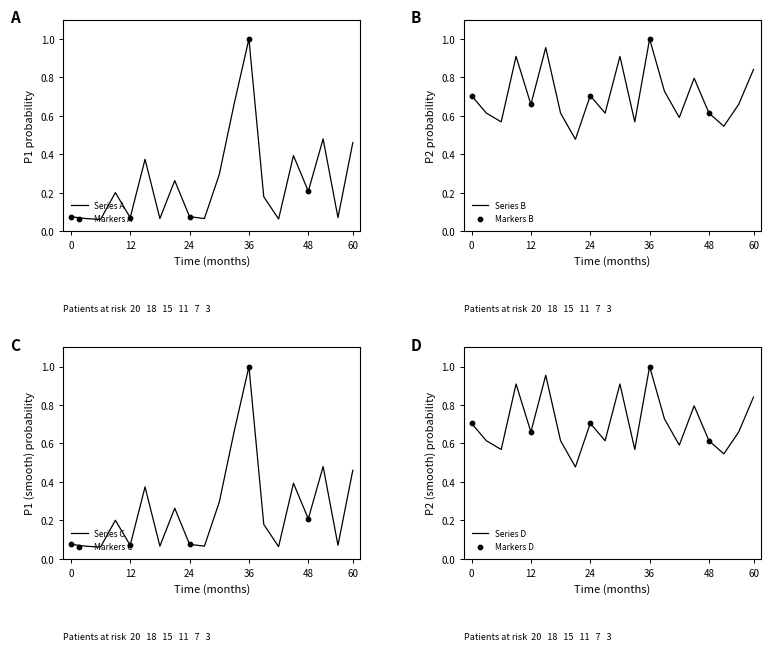

Which series has the widest spread of Y values?

P1